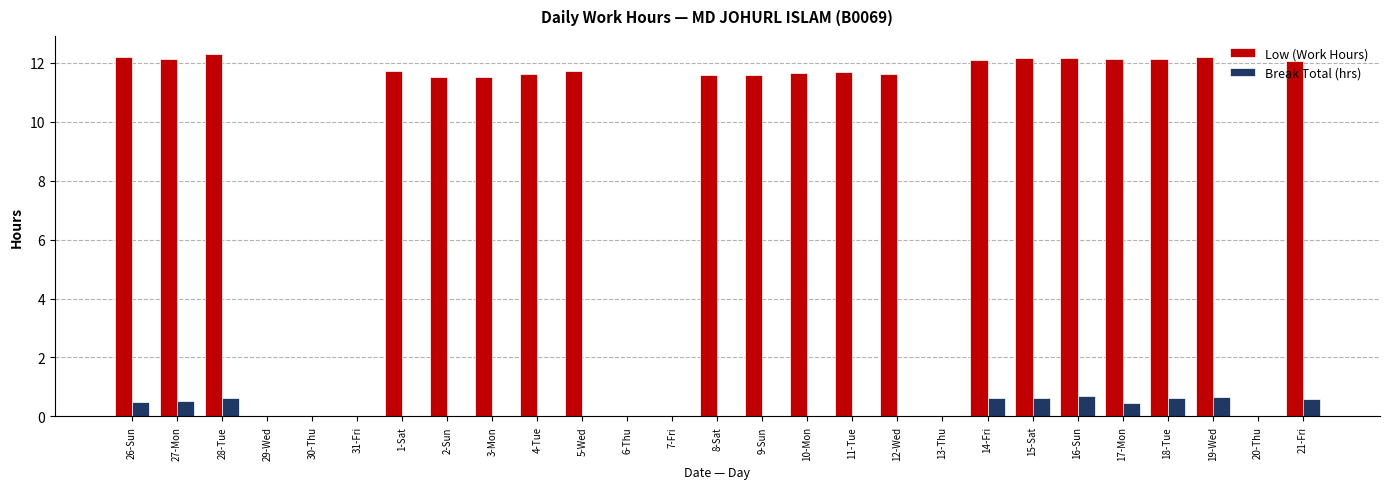

What is the total value across all series at 21-Fri?

12.7